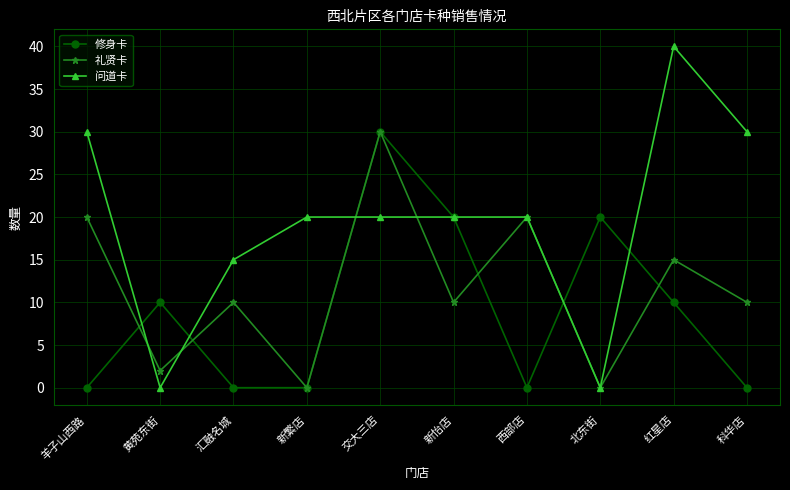

At which label does 礼贤卡 first exceed 10?

羊子山西路